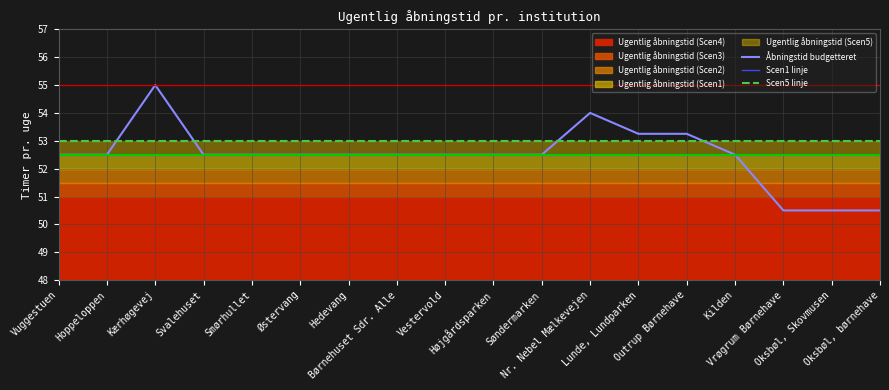

What is the total value across all series at Højgårdsparken?

158.0